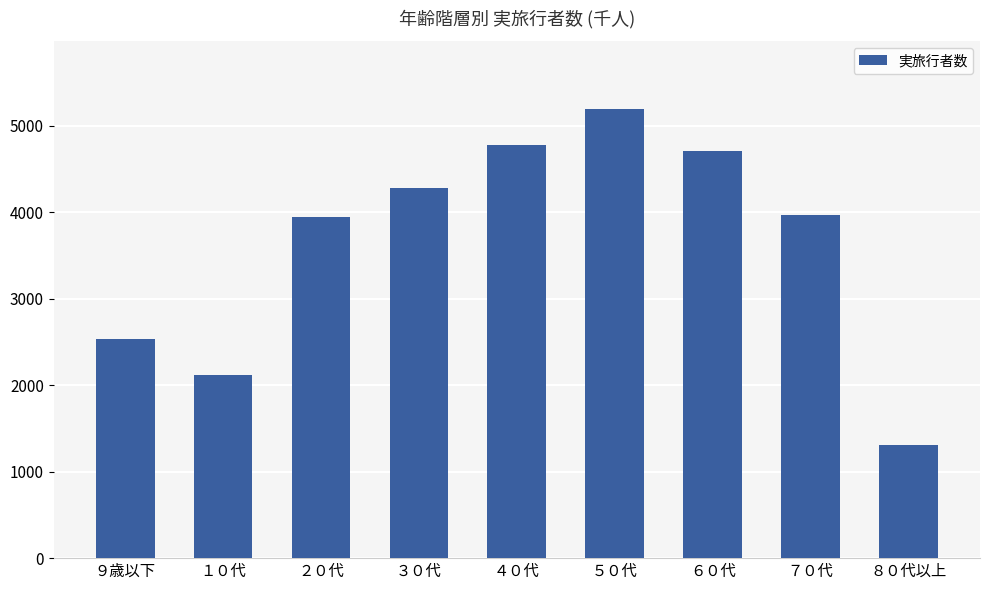

How many series are shown in this chart?

1